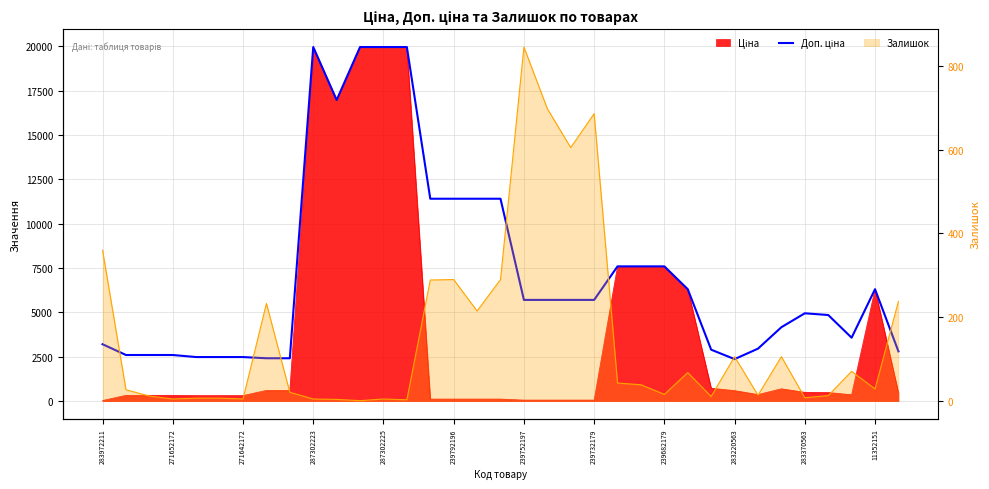

What is the maximum value shown in the chart?

19964.2